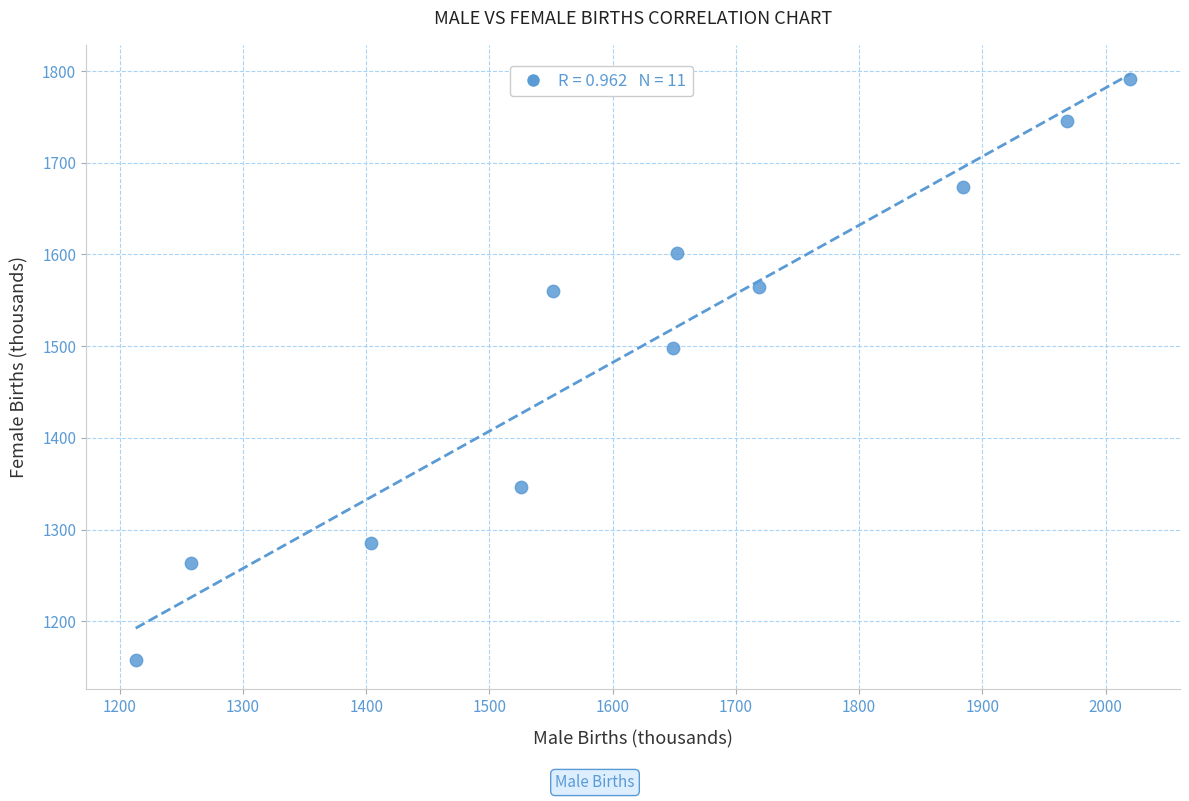

What is the range of X values (max minus min)?

807